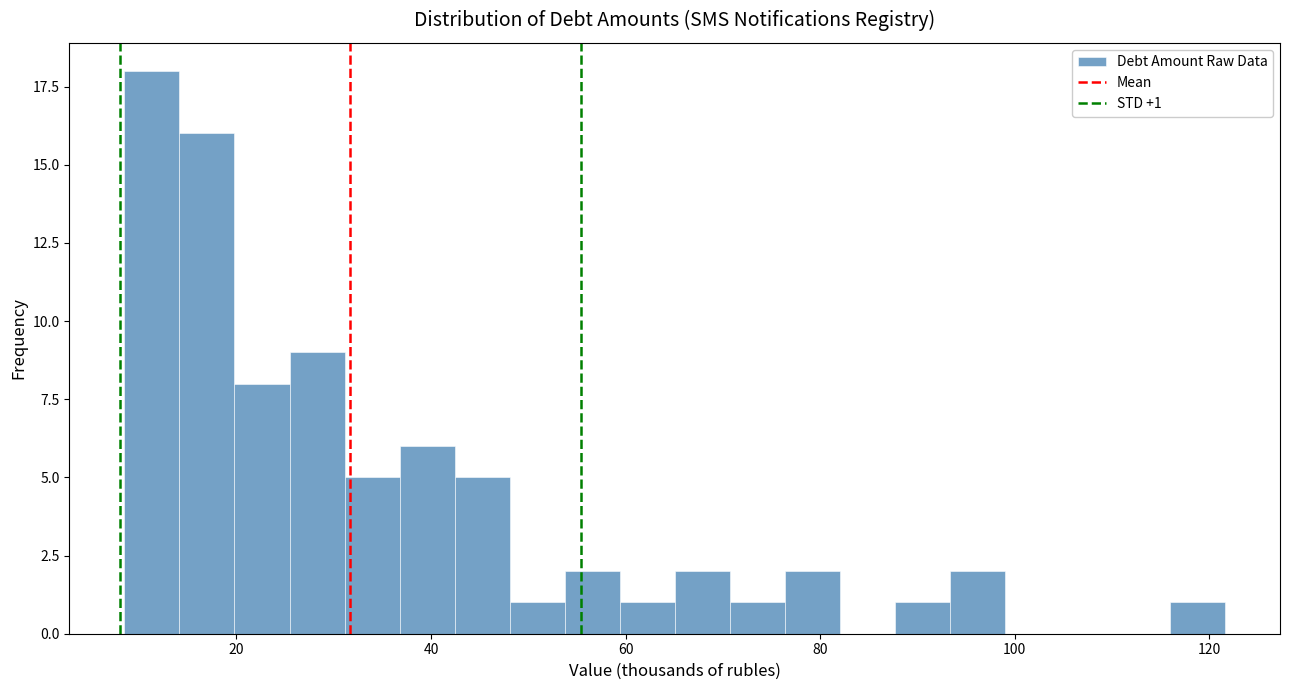

Around what value on the x-axis is the tallest bar? Give the approximate position of its centre, as read against the axis.

12